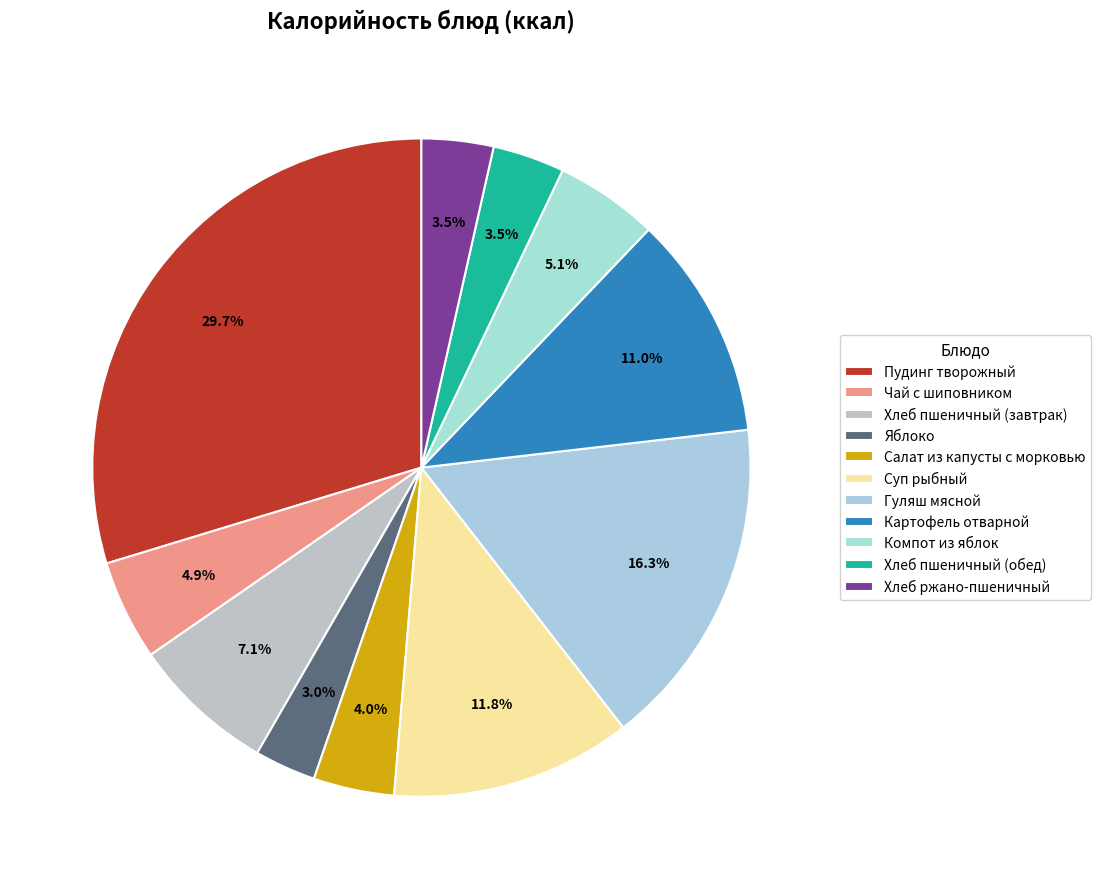

Is there a majority slice in this chart?

No